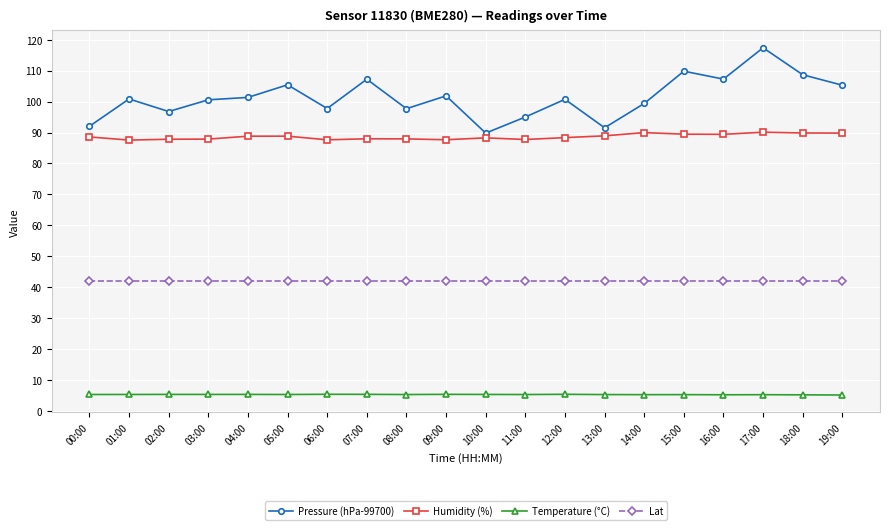

At how many categories does at least one series exceed 19?

20